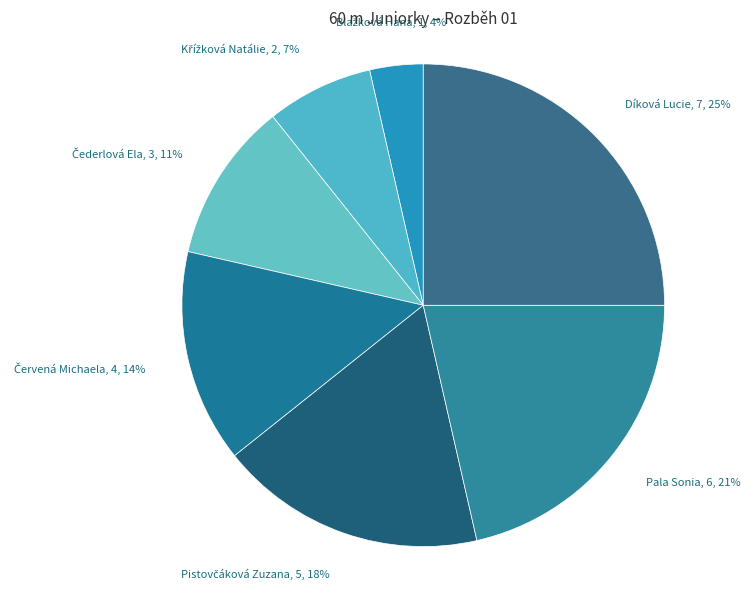

To the nearest percent, what is the average slice percentage?

14%